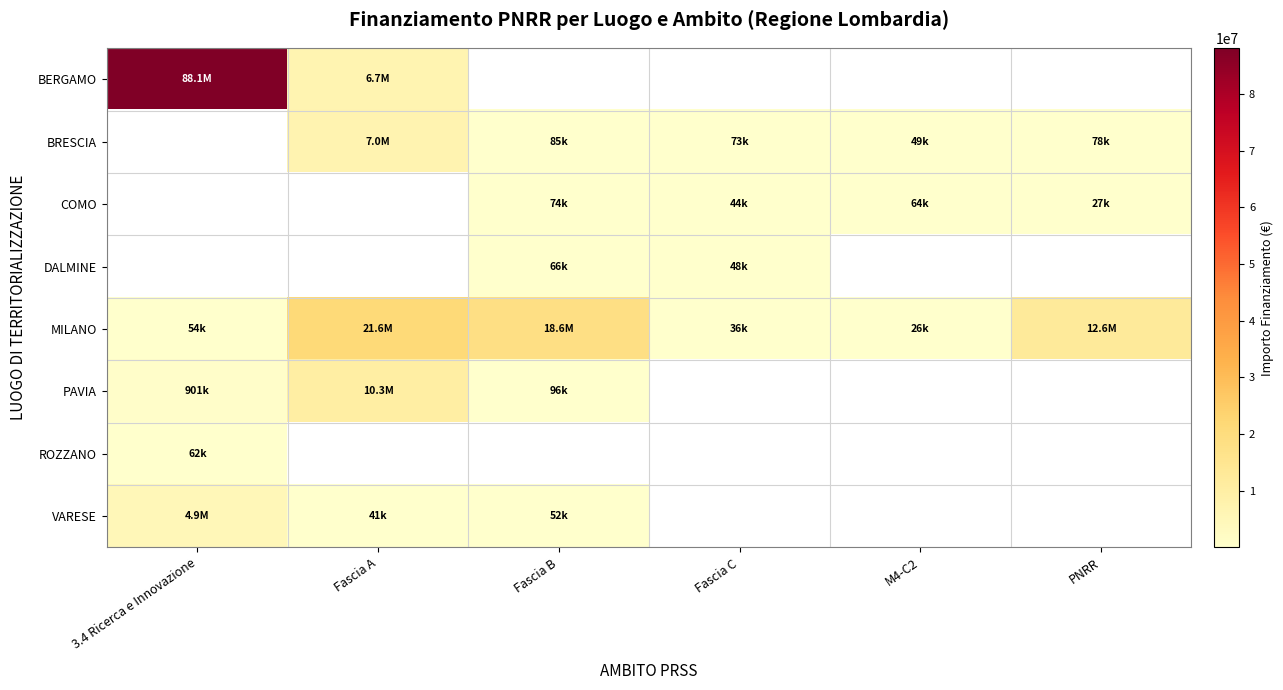

What is the difference between the maximum and minimum values in the VARESE series?

4822208.4